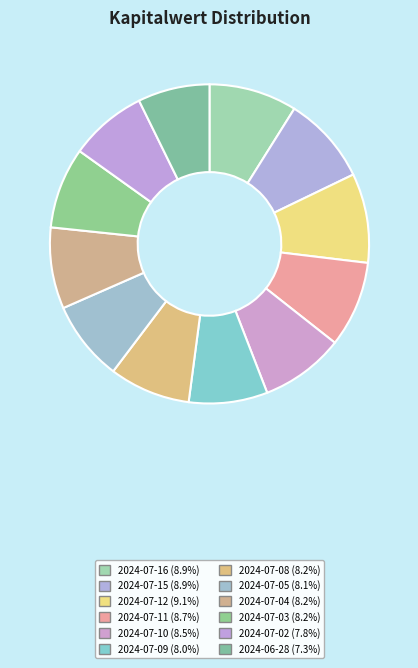

How many slices are in this pie chart?

12